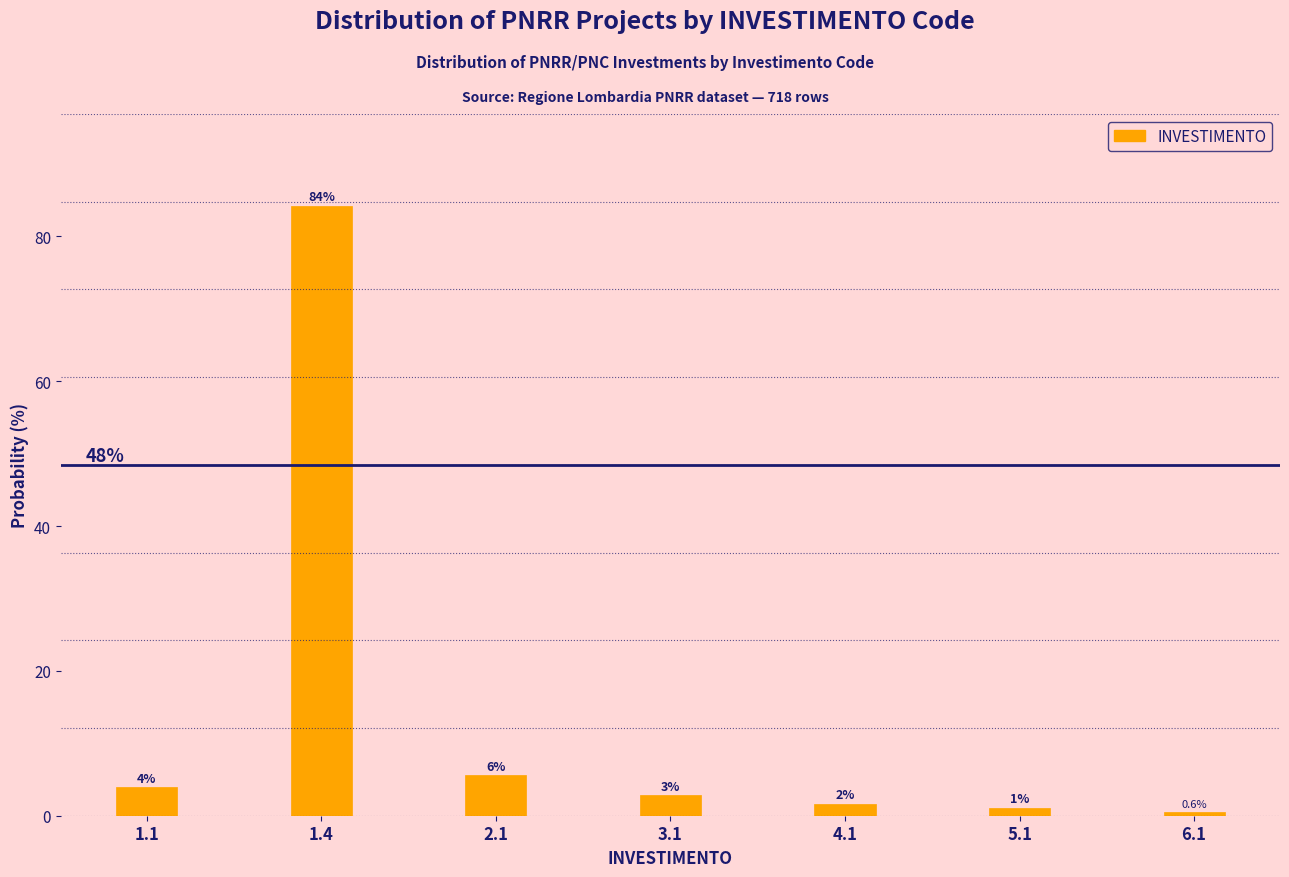

Does the chart contain any negative values?

No